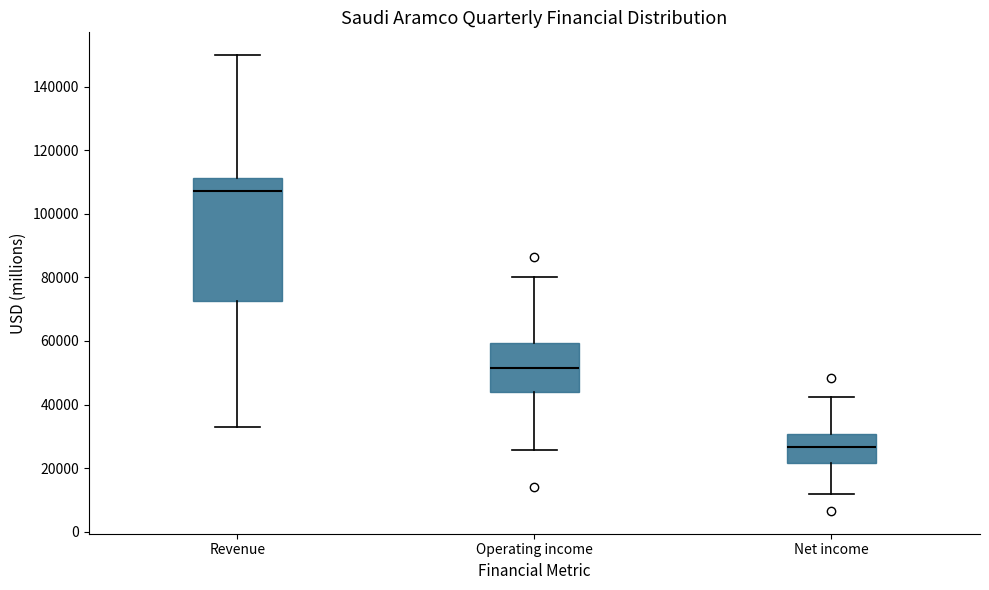

Reading left to right, read every box against the y-axis: the position of its median line, the range the box covers, and the ends of its whiskers. The values are not printed on the chart, so give them approximately, as read against the axis.

Revenue: median 108000, box 72000 to 112000, whiskers 32000 to 150000
Operating income: median 52000, box 44000 to 60000, whiskers 26000 to 80000
Net income: median 26000, box 22000 to 30000, whiskers 12000 to 42000